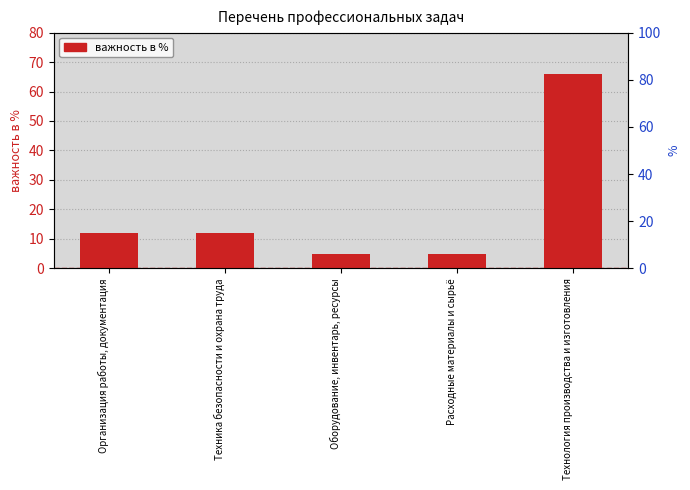

What is the ratio of the value at Организация работы, документация to the value at Оборудование, инвентарь, ресурсы?

2.4